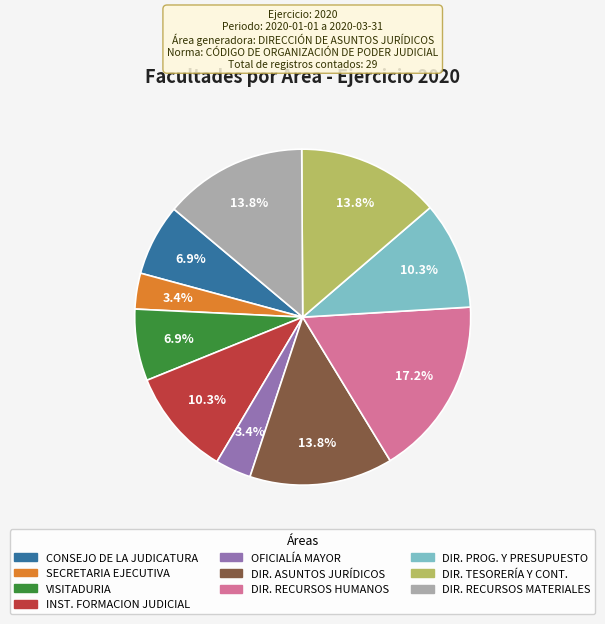

To the nearest percent, what is the difference between the largest and smallest slice percentages?

14%